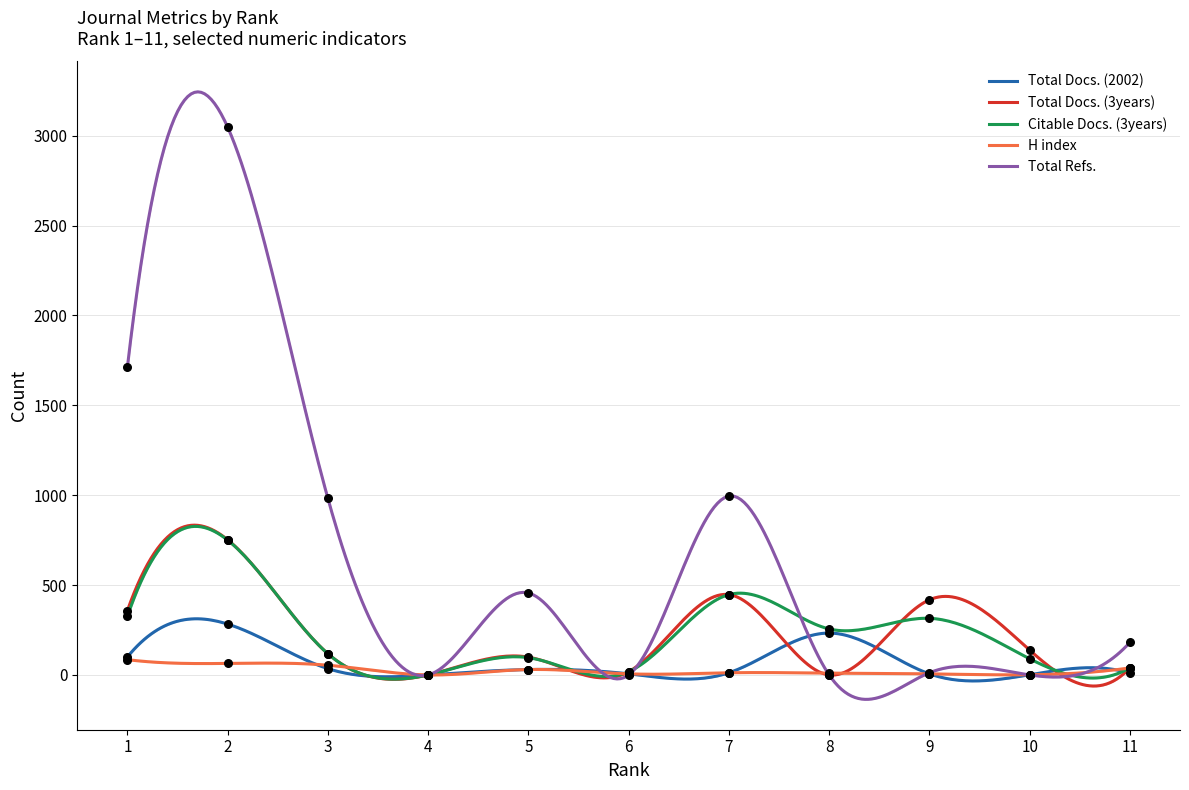

Which series reaches the maximum Y coordinate?

Total Refs.